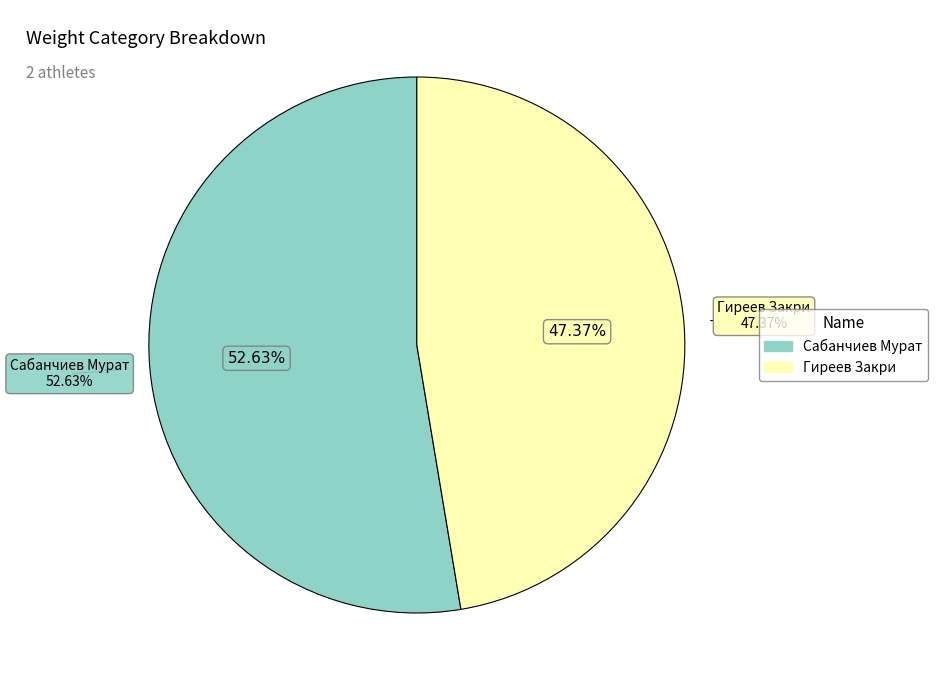

To the nearest percent, what is the difference between the largest and smallest slice percentages?

5%